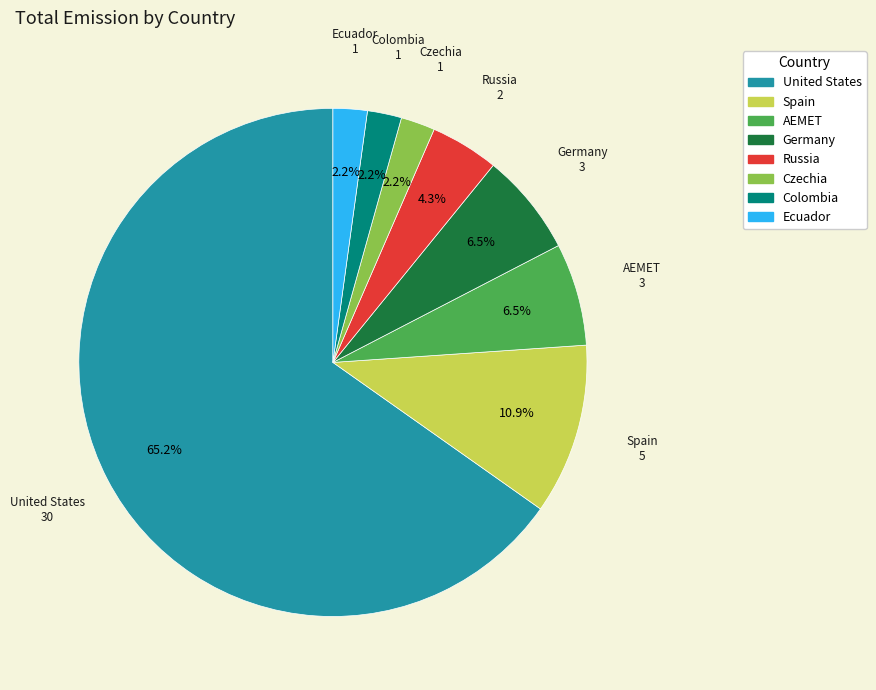

Count the number of slices in the pie.

8